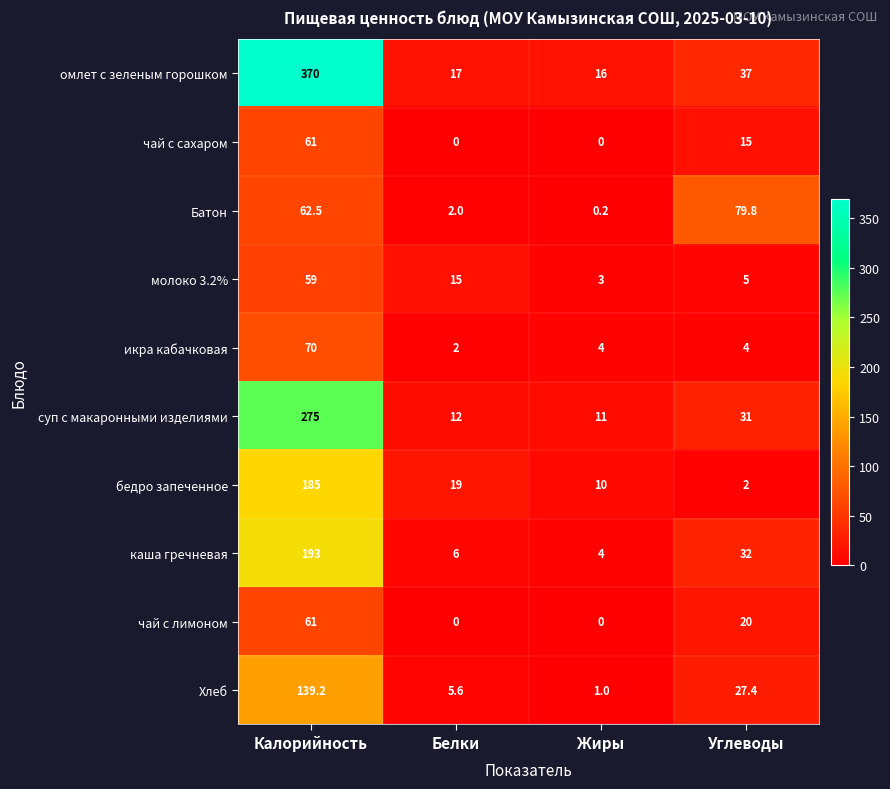

Which series has the largest range (max minus min)?

омлет с зеленым горошком